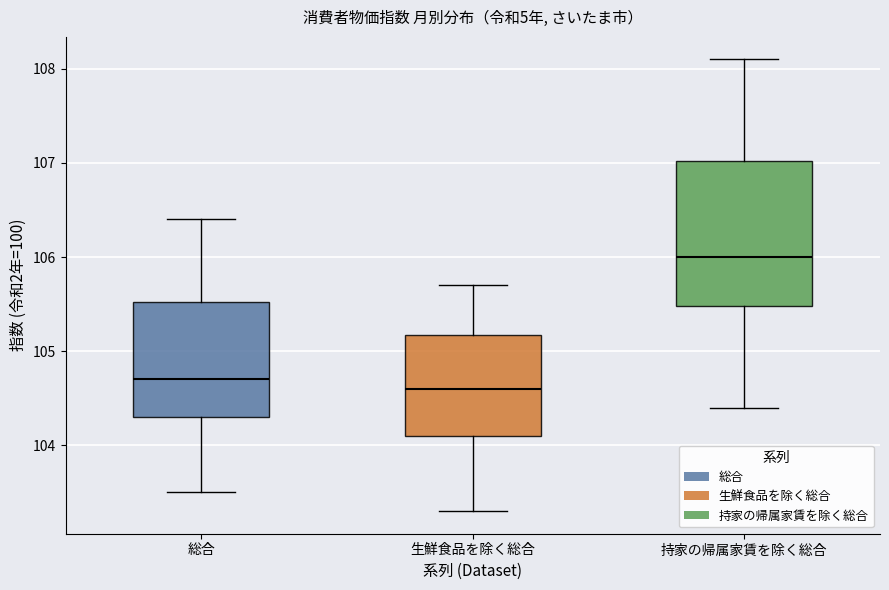

Where is the lower edge of the box for 生鮮食品を除く総合 on the y-axis? The values are not printed on the chart, so give them approximately, as read against the axis.

104.1